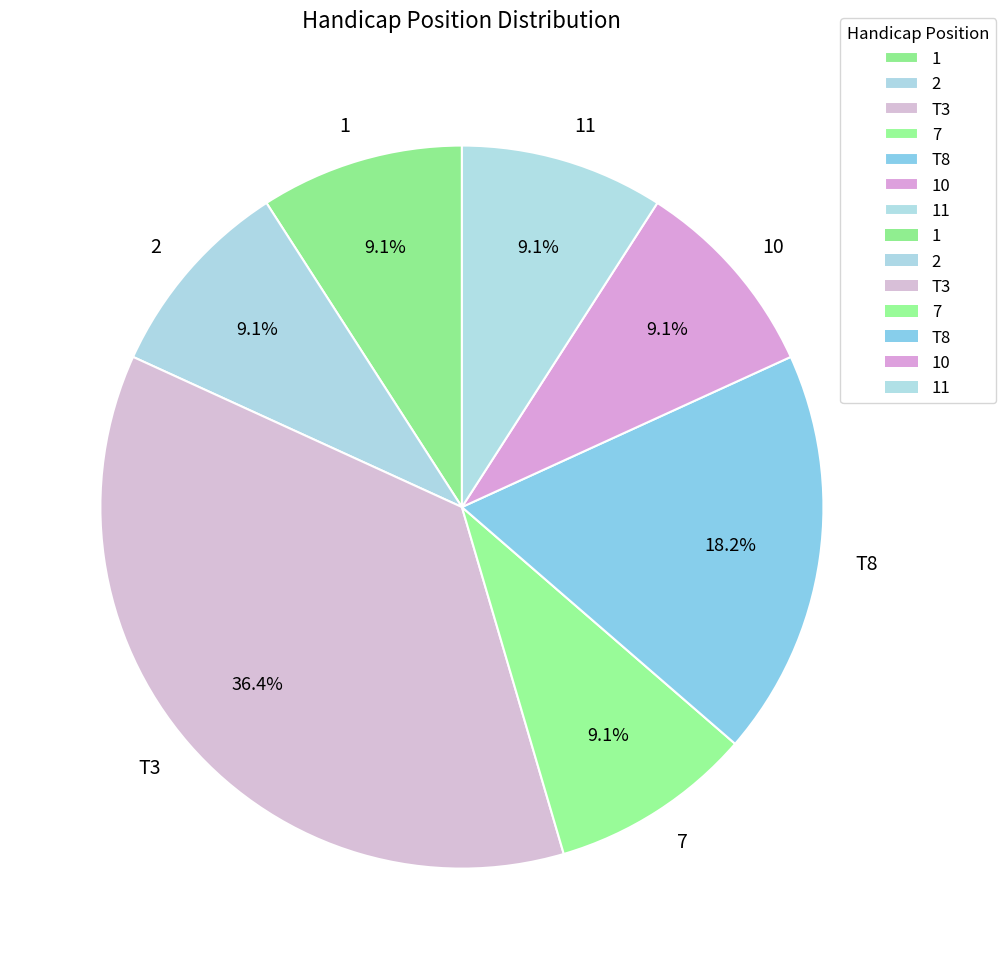

Approximately how many times larger is the value at 11 compared to T8?

0.5